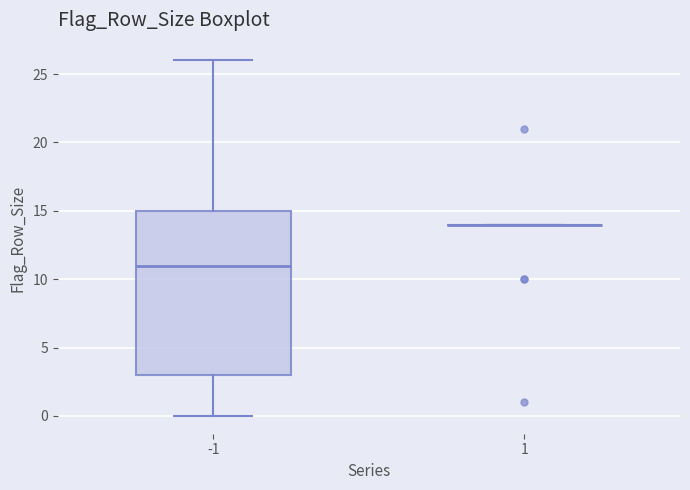

Which box is the tallest, from its lower edge to its upper edge?

-1